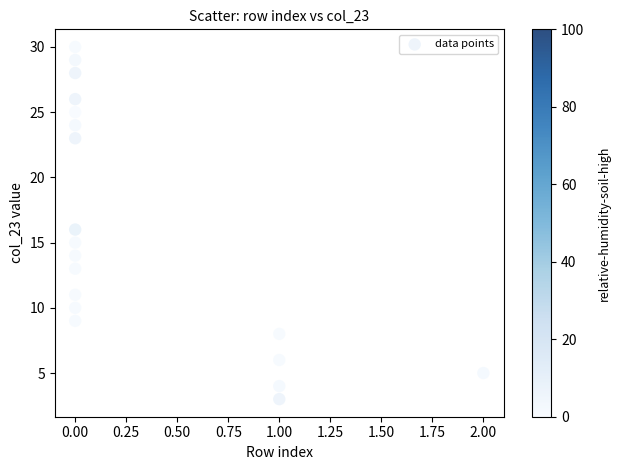

What is the range of Y values (max minus min)?

27